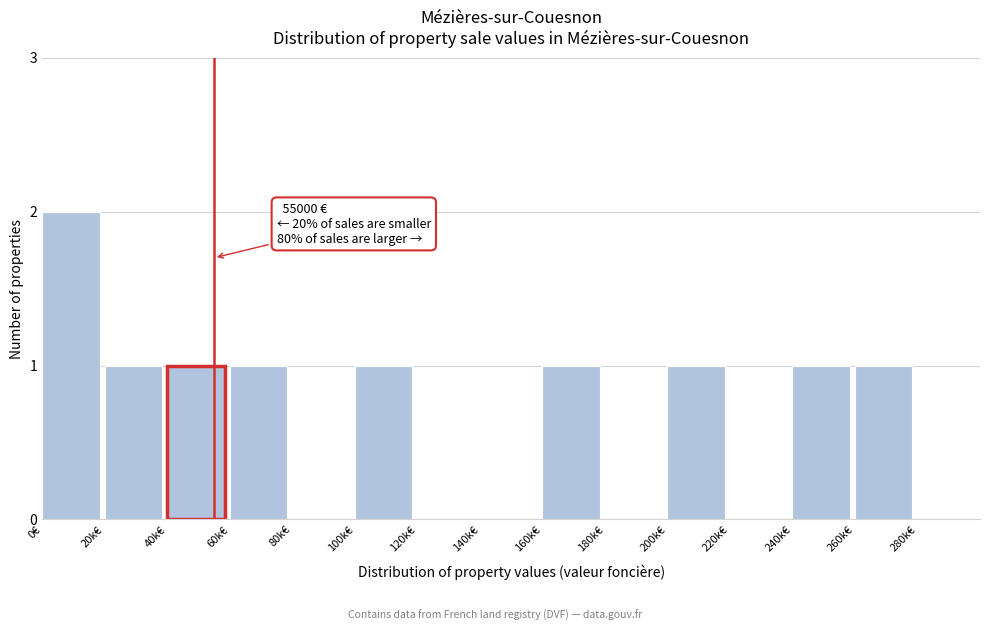

Reading left to right, list all the values displayed in this chart.

0€=2	20k€=1	40k€=1	60k€=1	80k€=0	100k€=1	120k€=0	140k€=0	160k€=1	180k€=0	200k€=1	220k€=0	240k€=1	260k€=1	280k€=0